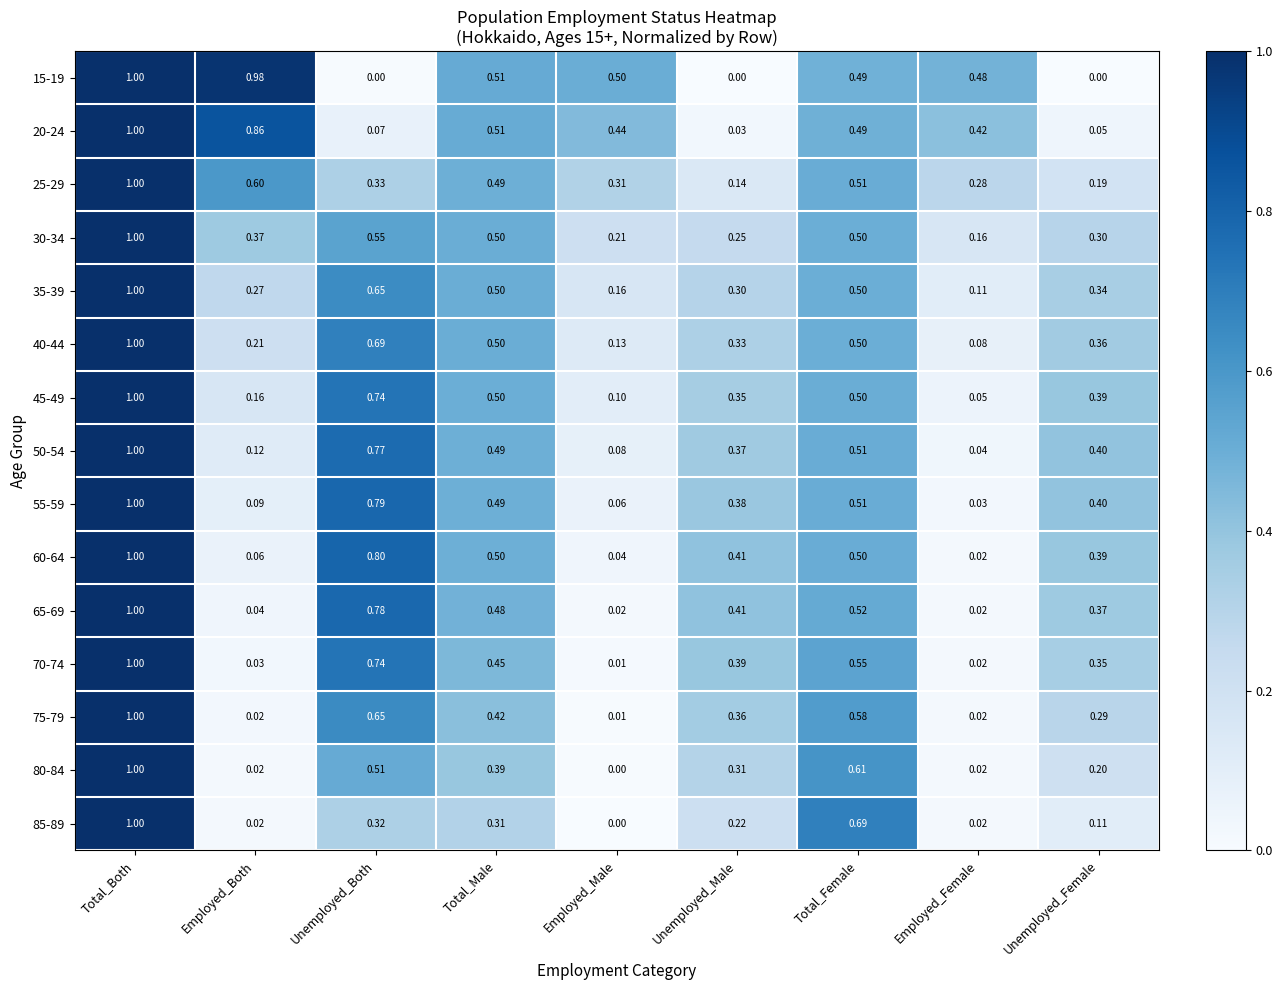

Which label corresponds to the largest value in the chart?

Total_Both